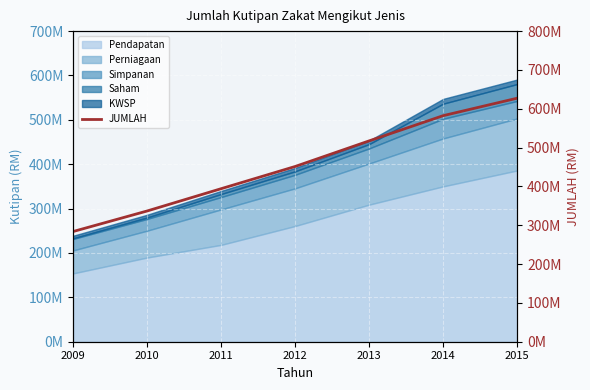

At which label does the data first exceed 451325027?

2013